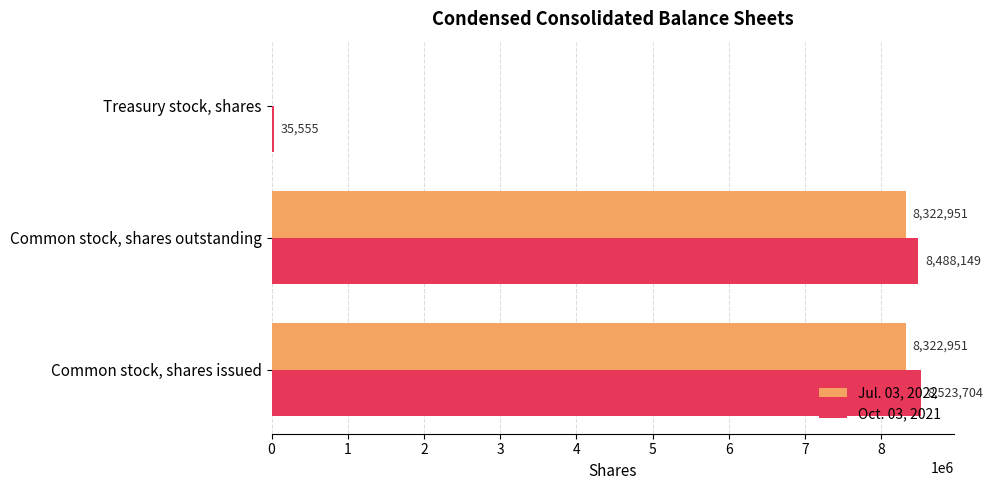

Which series has the largest total across all categories?

Oct. 03, 2021